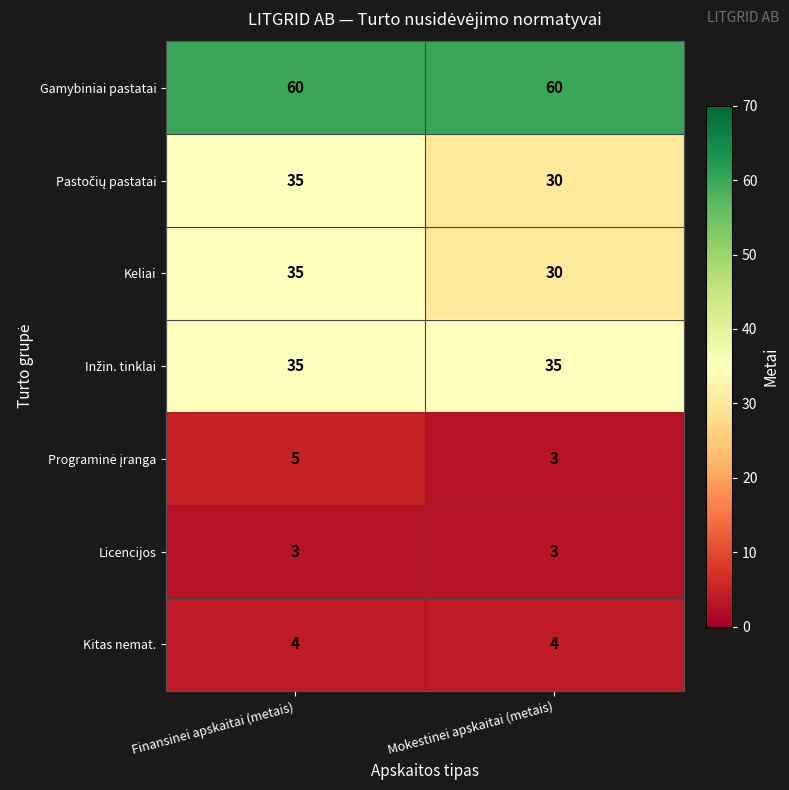

What is the sum of the Keliai values at Finansinei apskaitai (metais) and Mokestinei apskaitai (metais)?

65